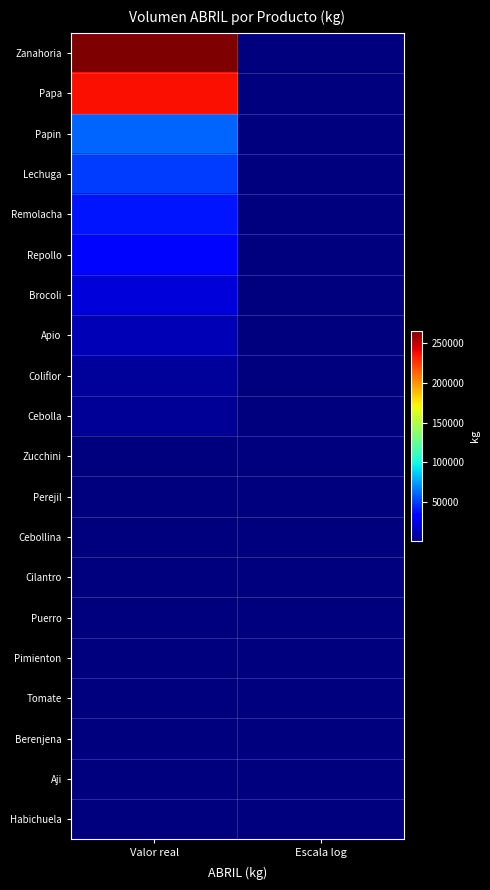

What is the total value across all series at Escala log?

155.4